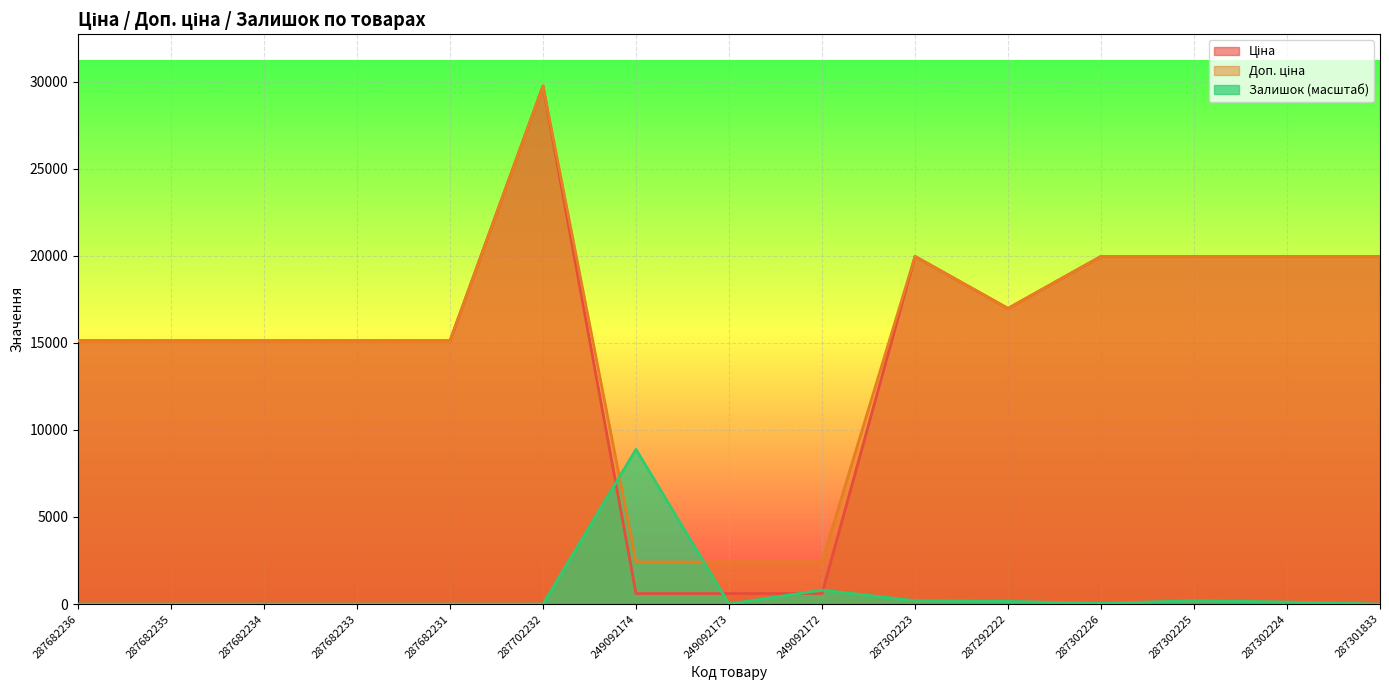

What is the sum of the Ціна values at 287302224 and 287682235?

35084.2